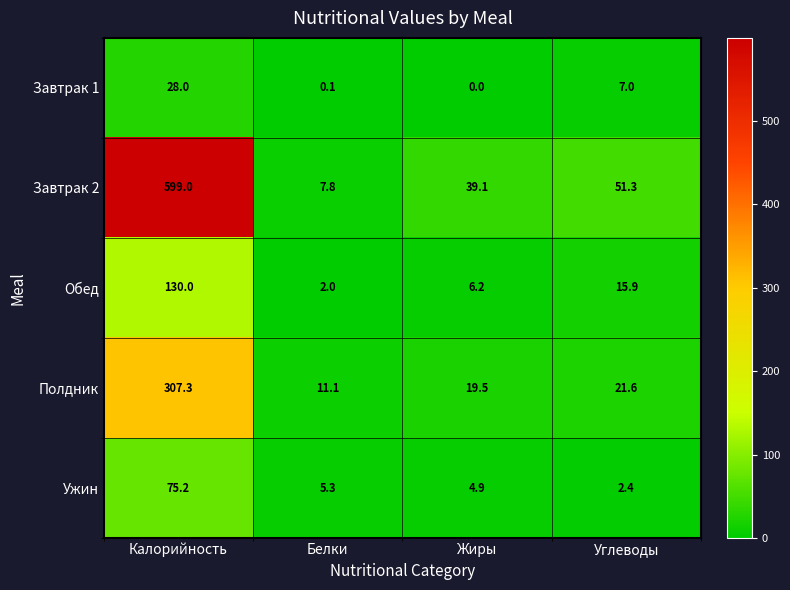

Which label corresponds to the smallest value in the chart?

Жиры